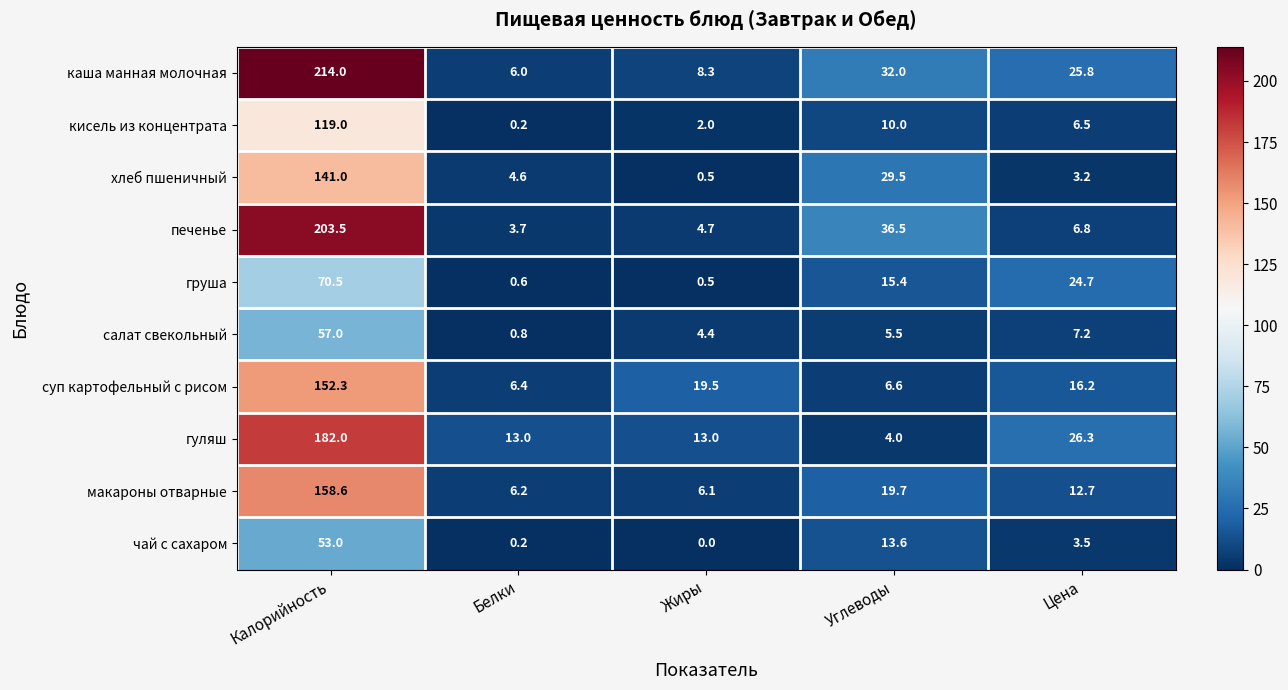

Which series has the largest total across all categories?

каша манная молочная